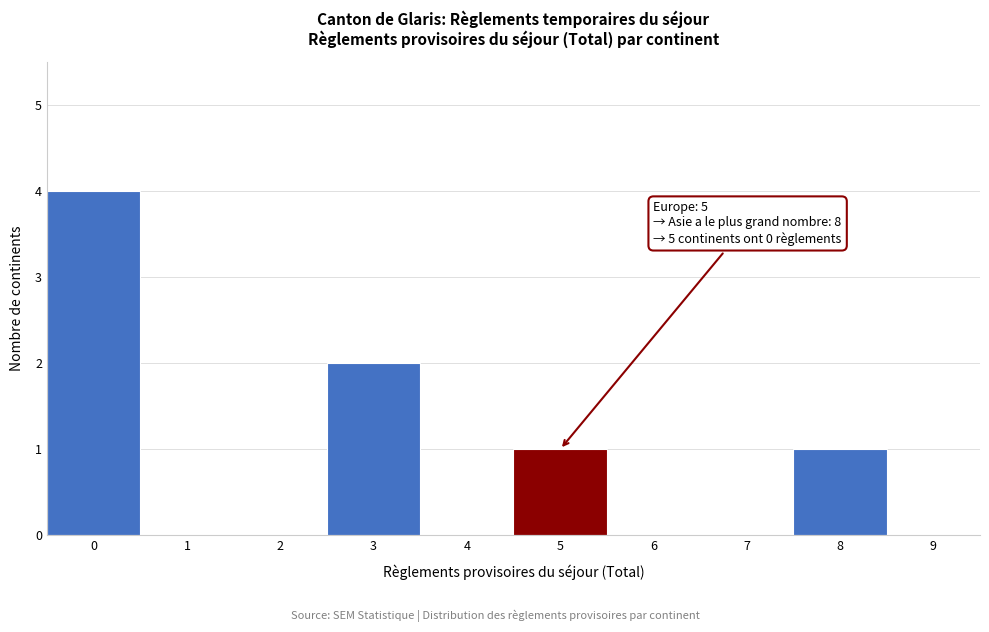

Reading left to right, transcribe all the data shown in this chart.

0=4	1=0	2=0	3=2	4=0	5=1	6=0	7=0	8=1	9=0